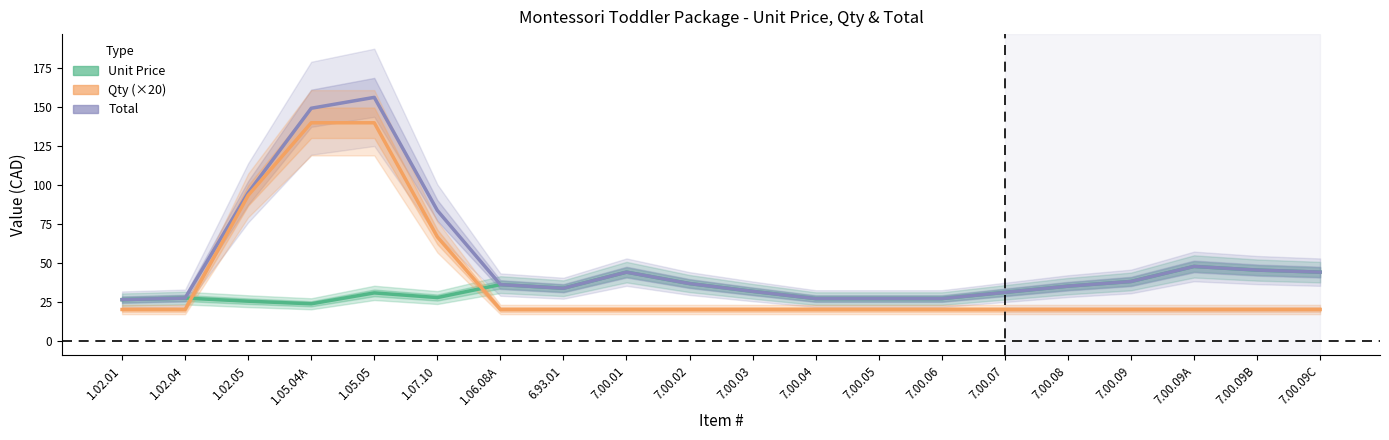

What is the spread (max minus min) of values at 7.00.07?

11.0